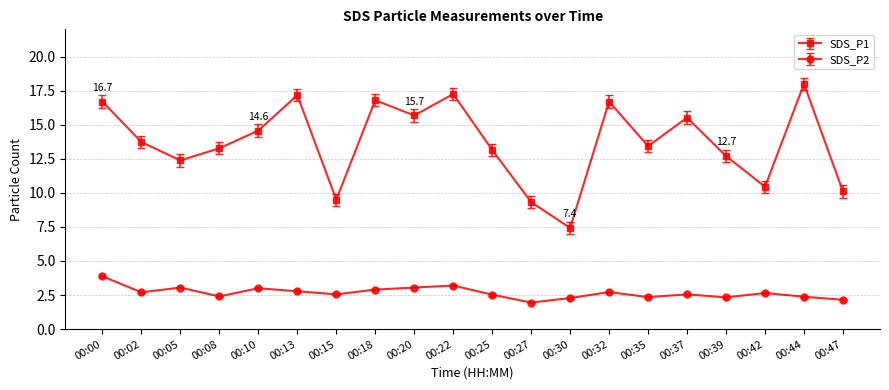

True or false: SDS_P1 and SDS_P2 cross at least once.

False